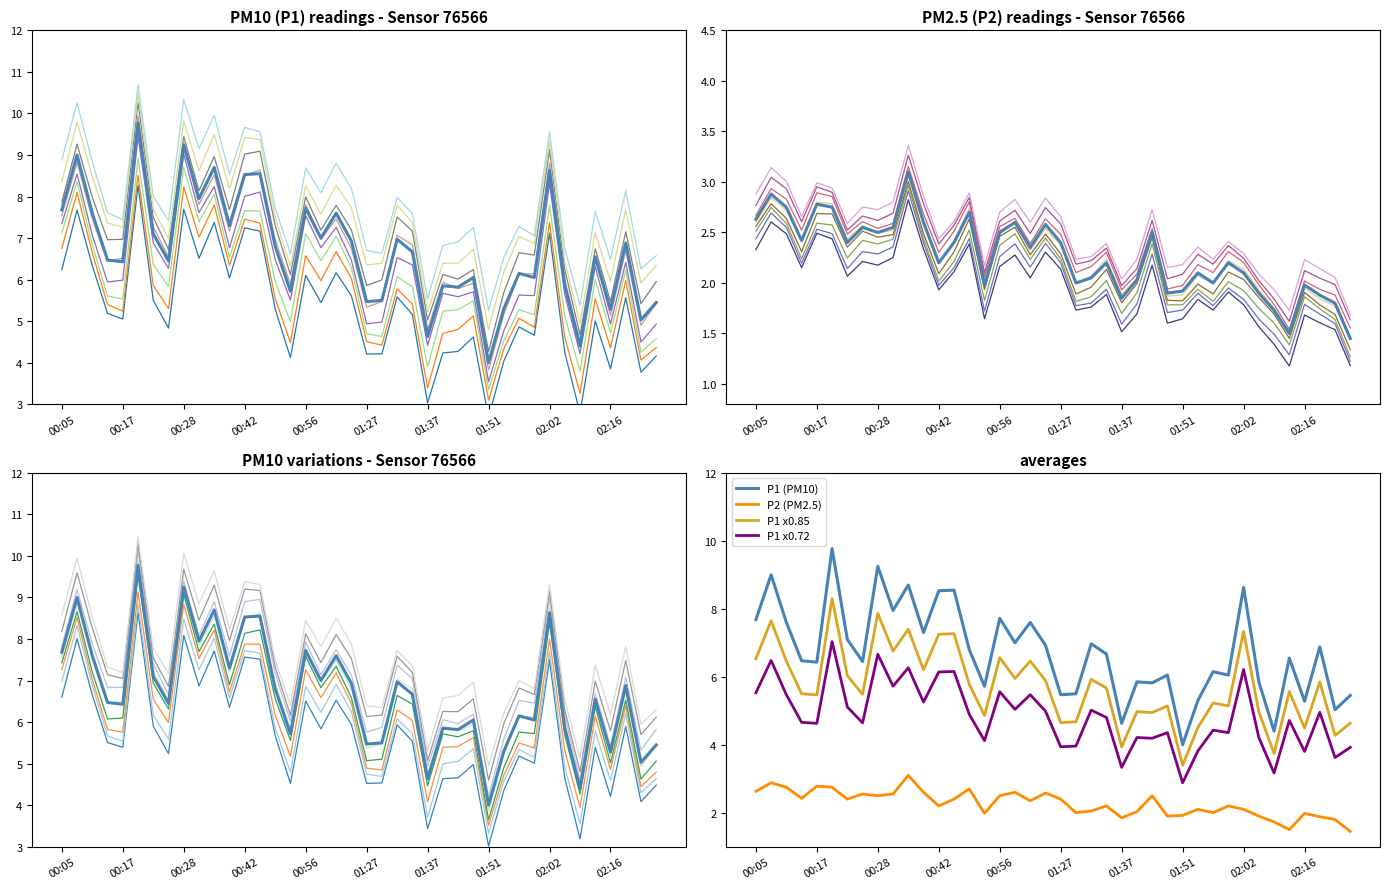

Is the value of P2 at 00:30 greater than the value of P1 at 00:28?

No